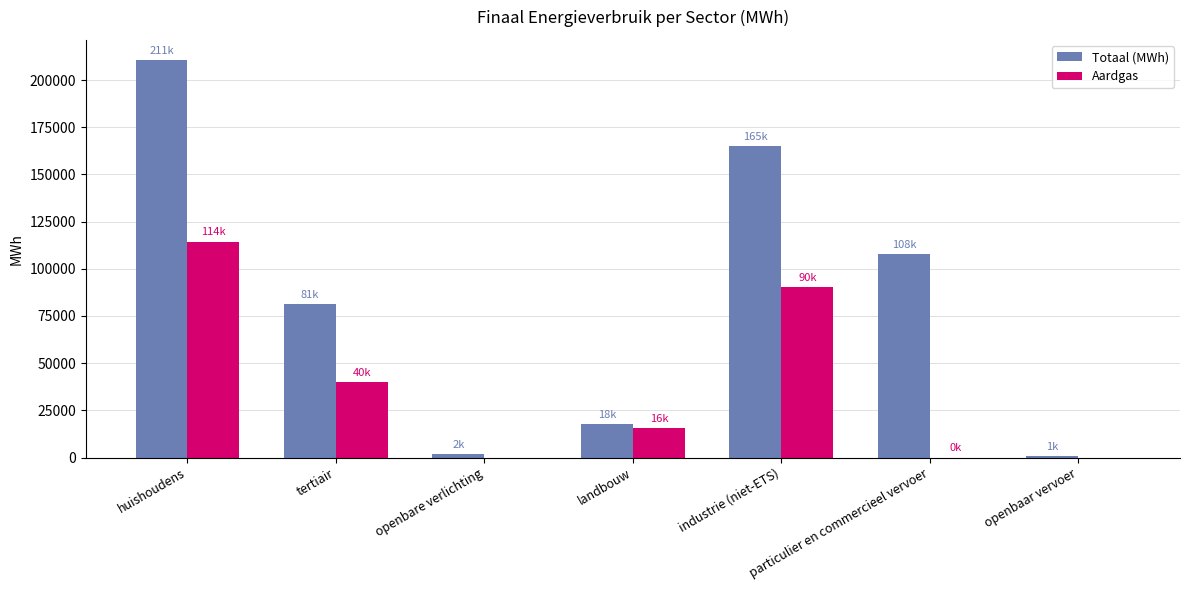

Between industrie (niet-ETS) and openbaar vervoer, which series saw the biggest shift?

Totaal (MWh)